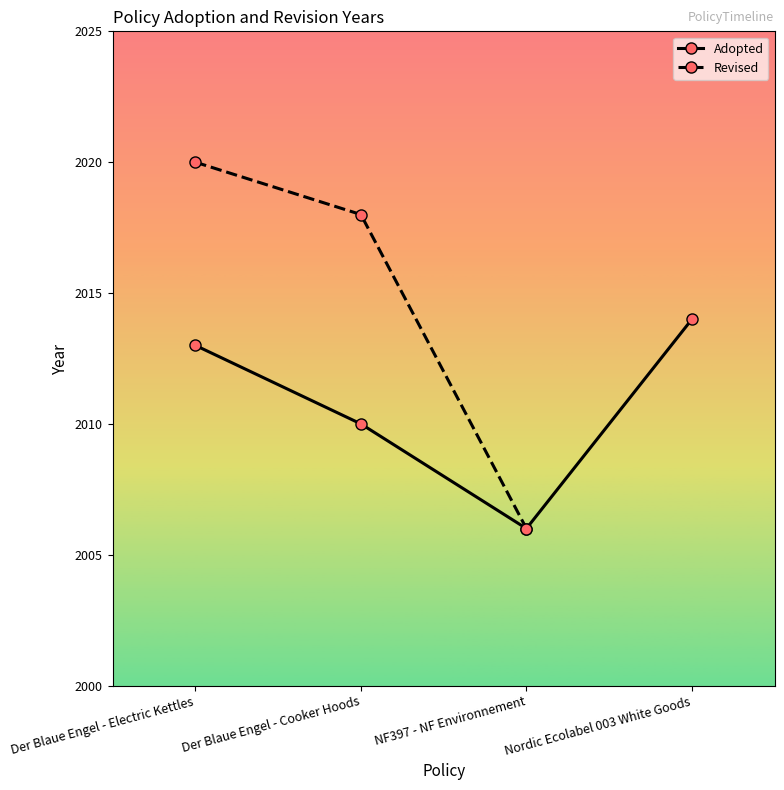

What is the maximum value for Adopted?

2014